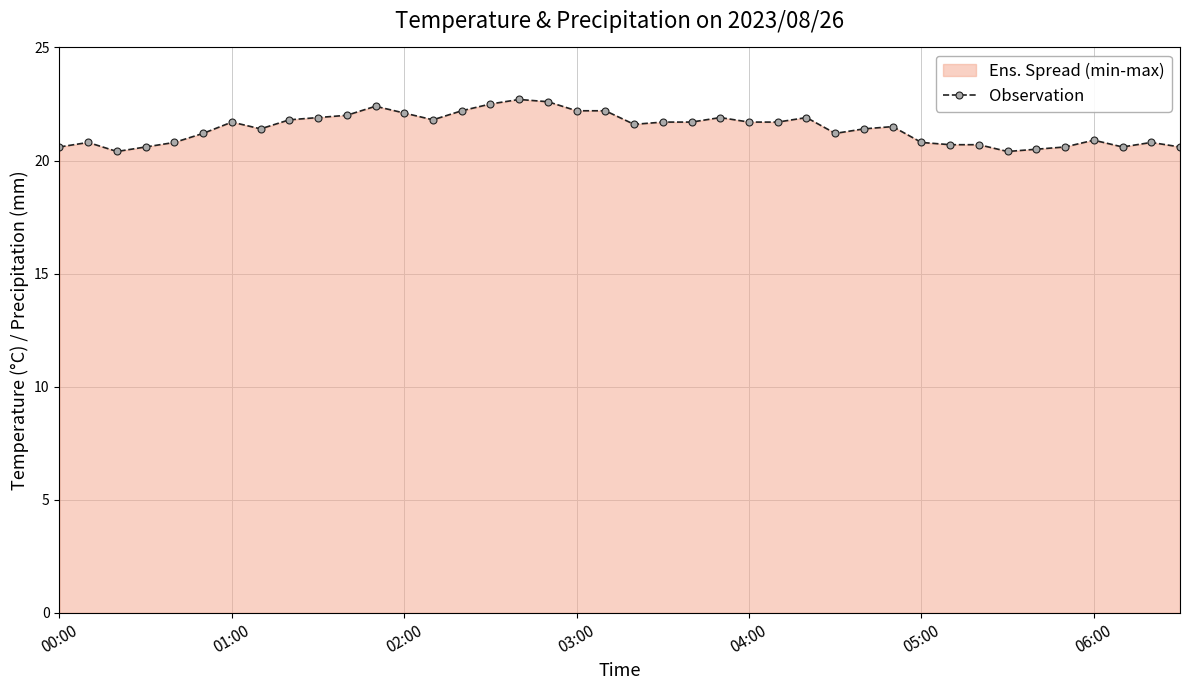

What is the maximum value shown in the chart?

22.7